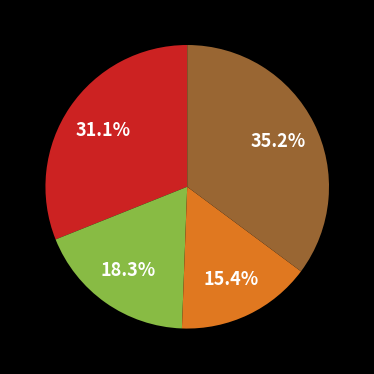

Count the number of slices in the pie.

4